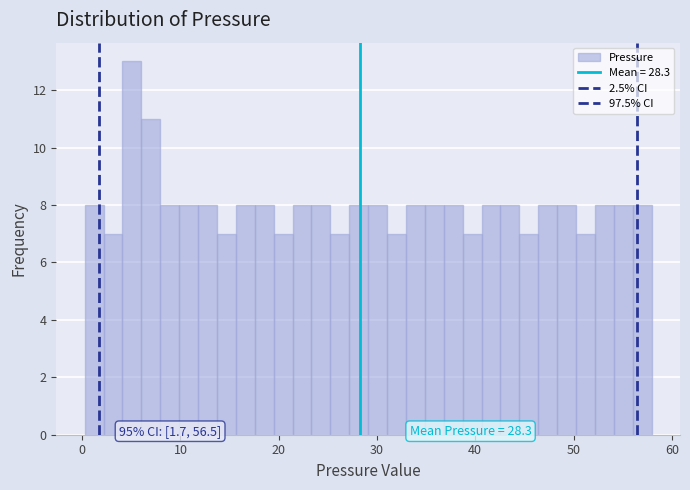

Around what value on the x-axis is the tallest bar? Give the approximate position of its centre, as read against the axis.

5